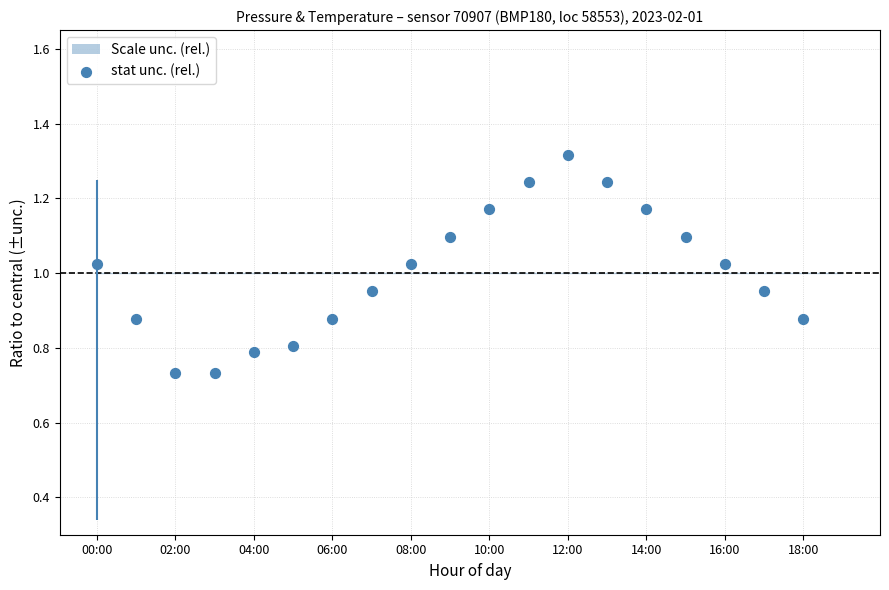

What is the range of Y values (max minus min)?

0.6